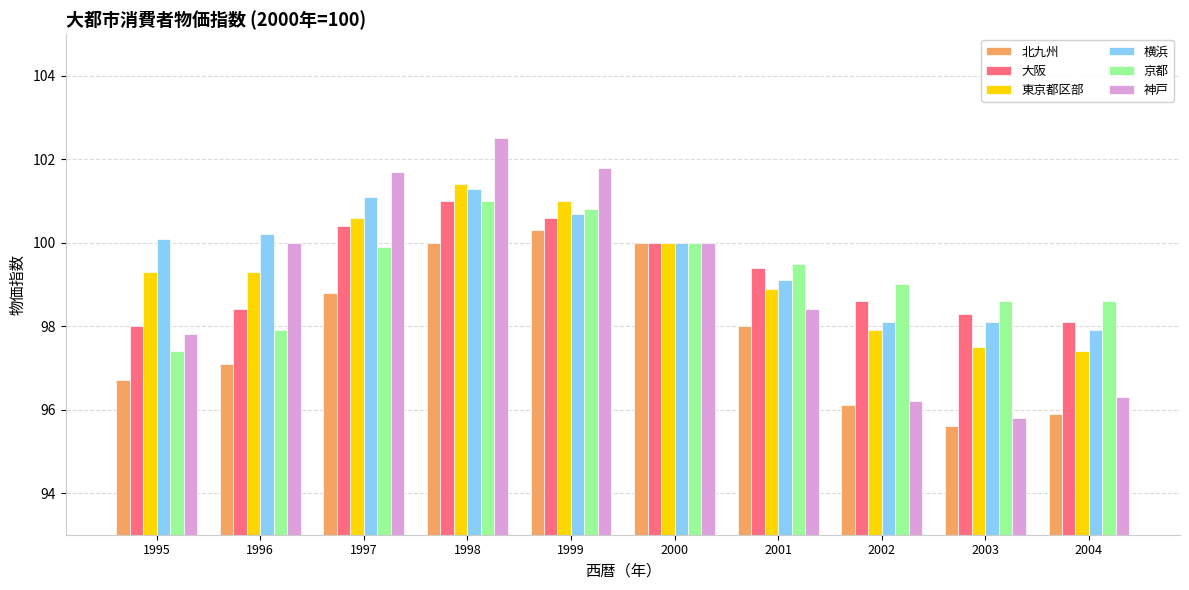

Which series has the widest spread of values?

神戸